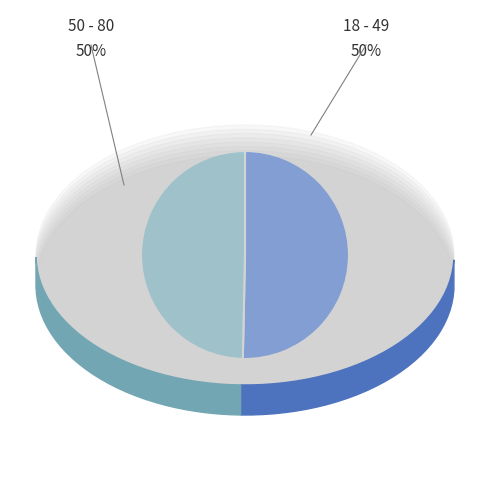

How many segments does this pie chart have?

2